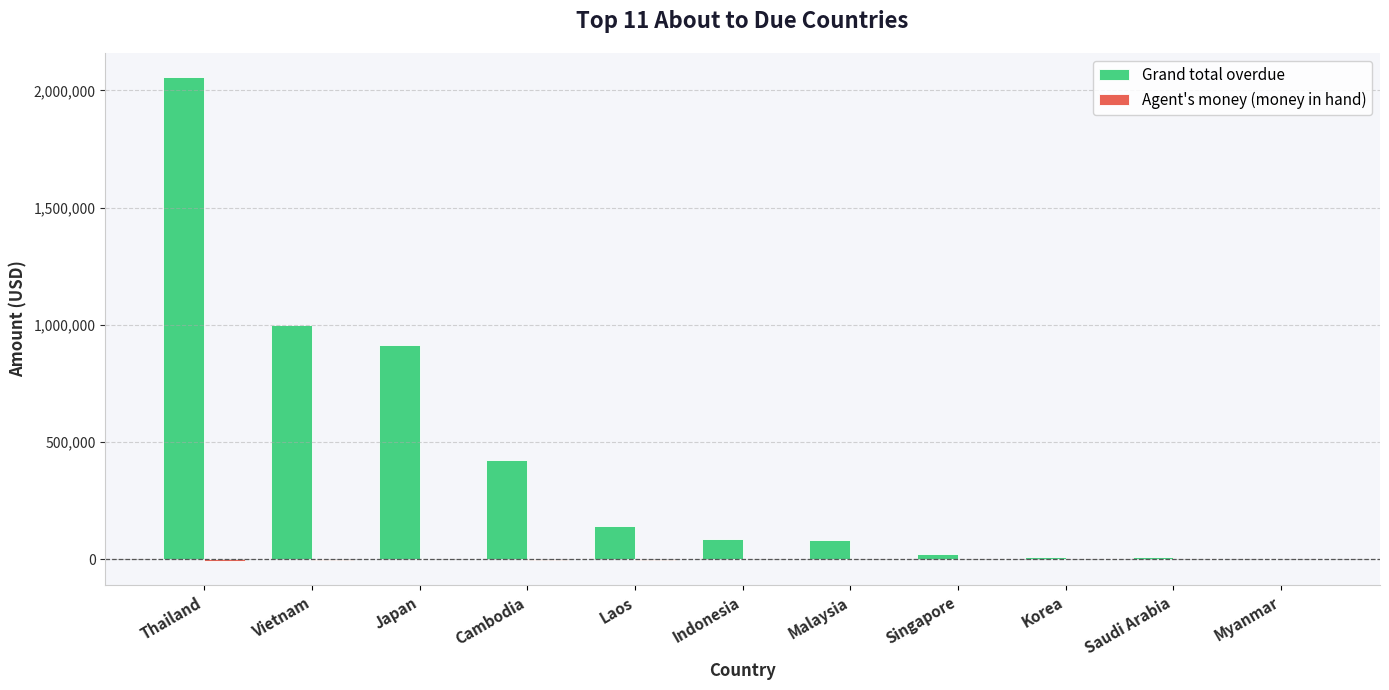

What value does the Grand total overdue series have at Japan?

915965.7